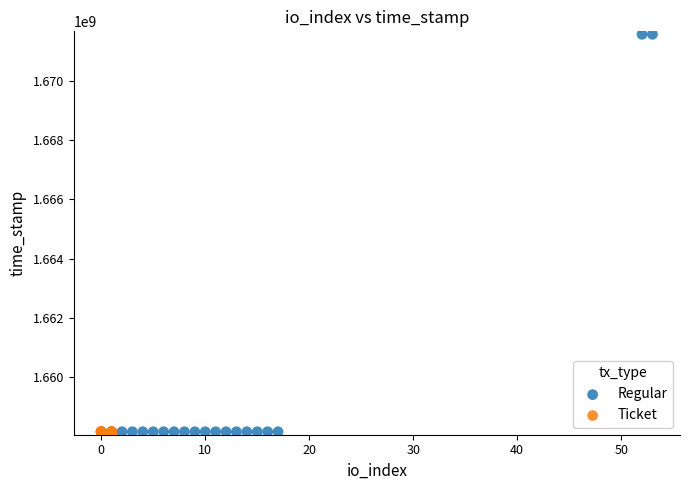

Which series contains the highest Y value?

Regular